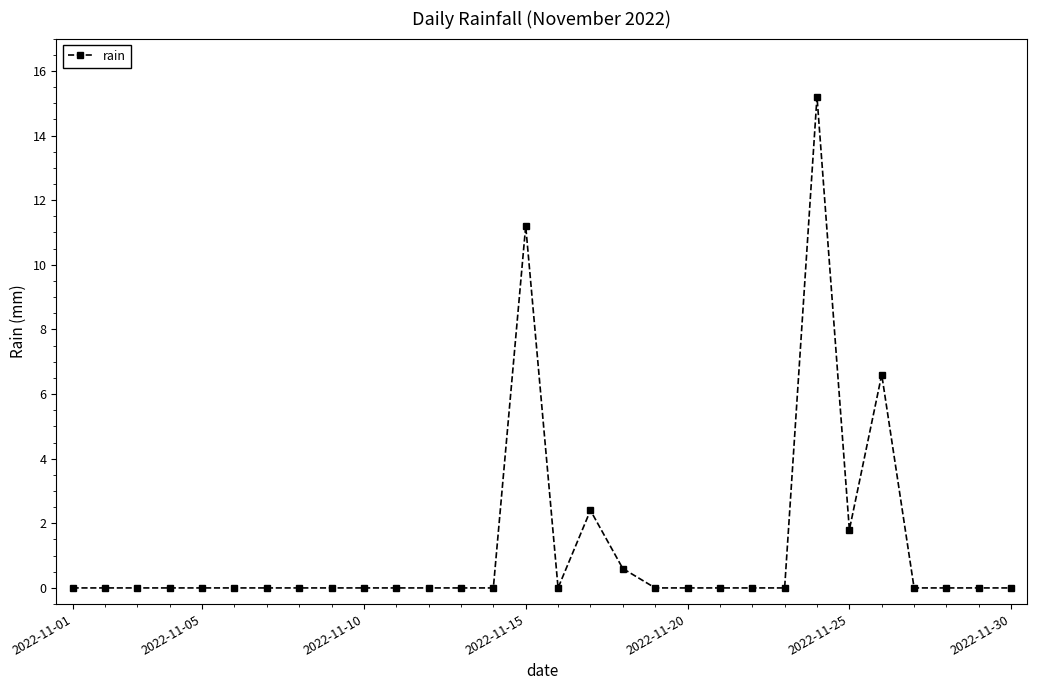

What is the greatest value displayed?

15.2